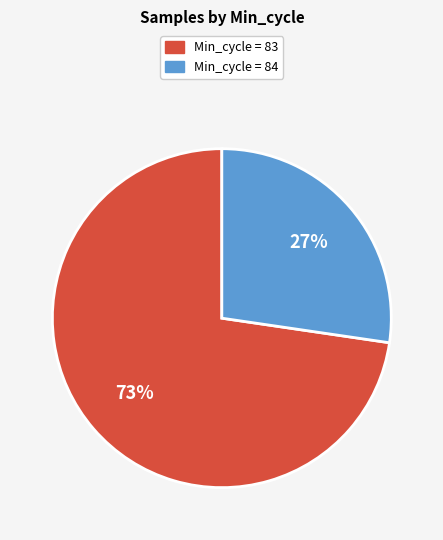

Which slice is the smallest?

Min_cycle = 84